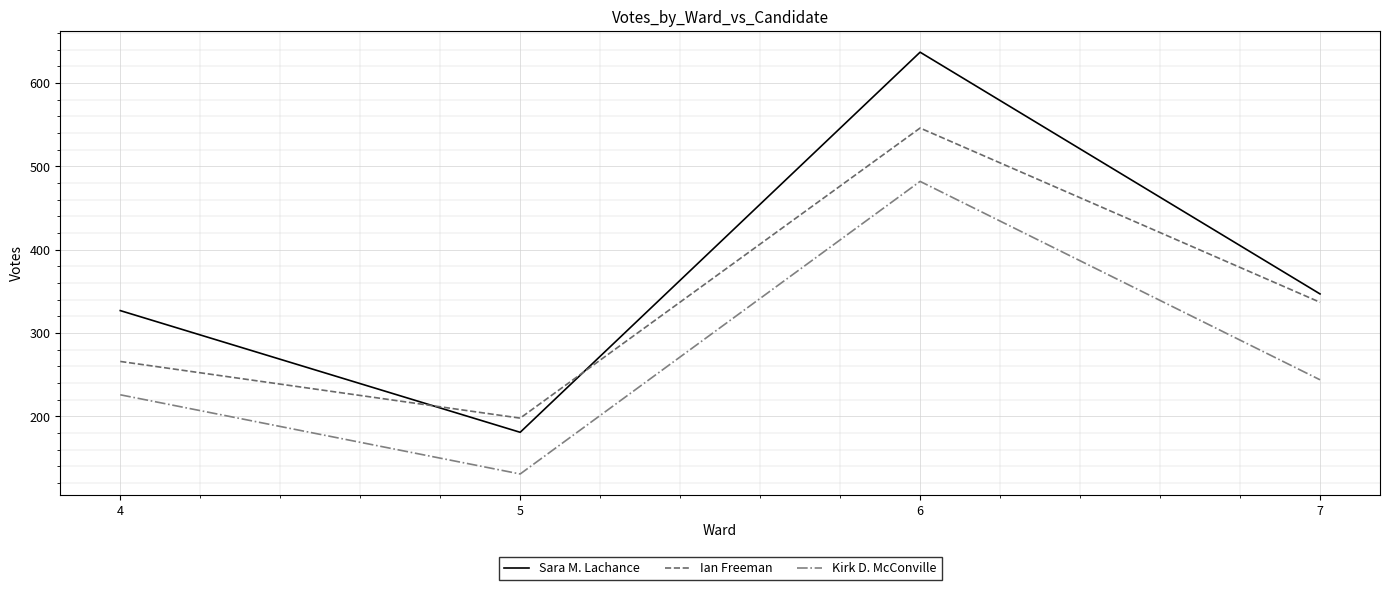

The value of Kirk D. McConville at 4 is 94. True or false?

False